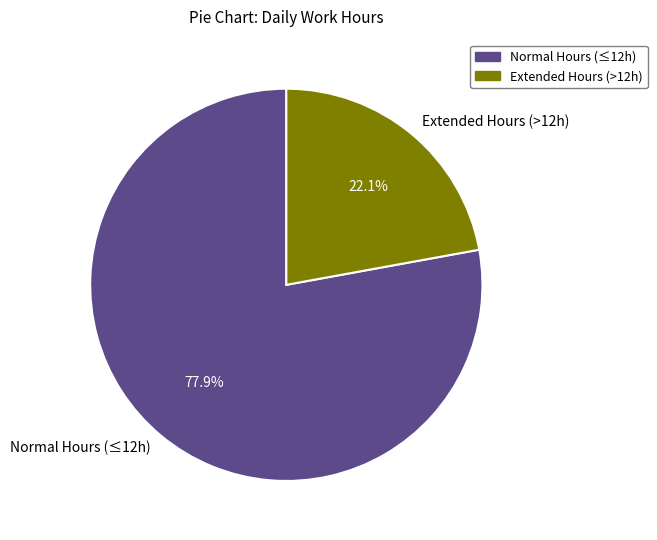

Does any single category account for the majority?

Yes